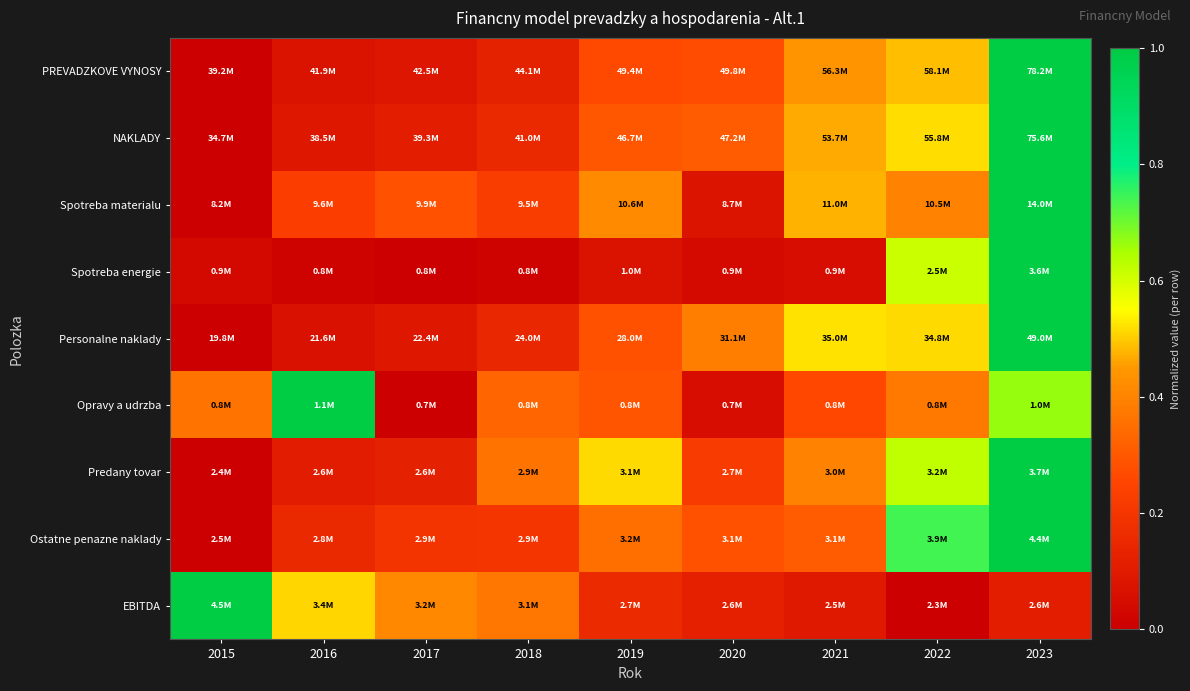

Between 2015 and 2019, which is larger?

2019